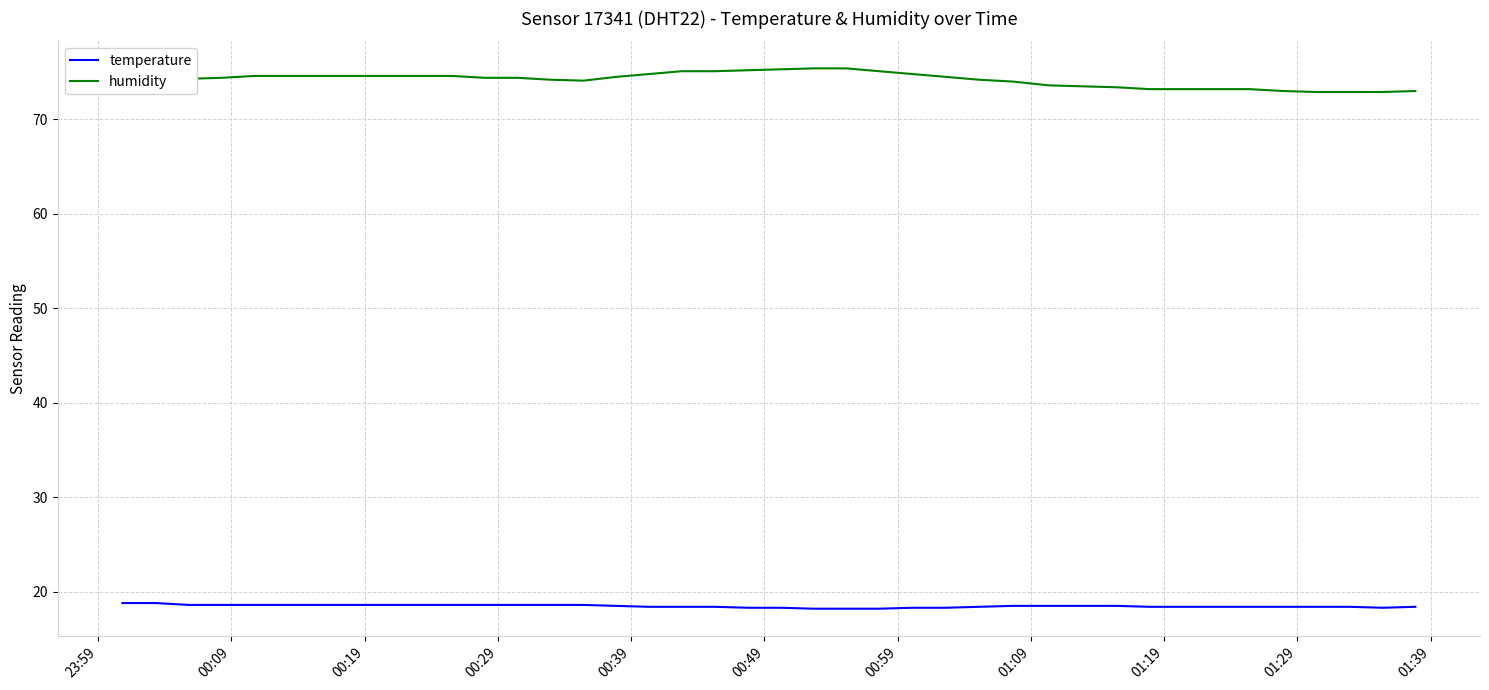

Rank the series by their maximum value, from highest to lowest.

humidity, temperature